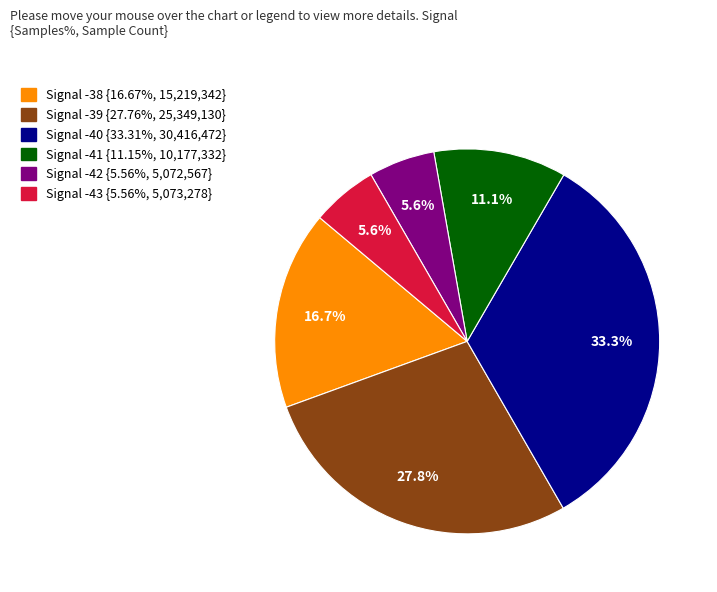

Does any single category account for the majority?

No